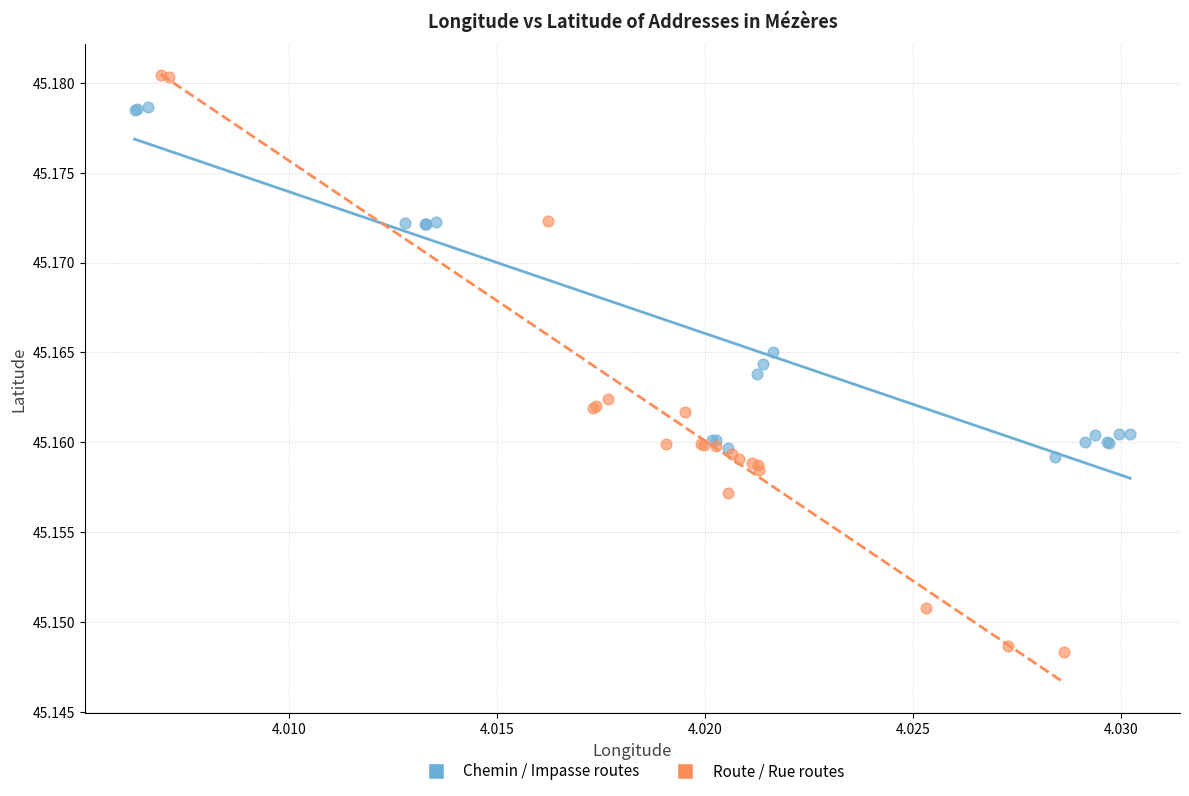

Which series reaches the minimum Y coordinate?

Route / Rue routes